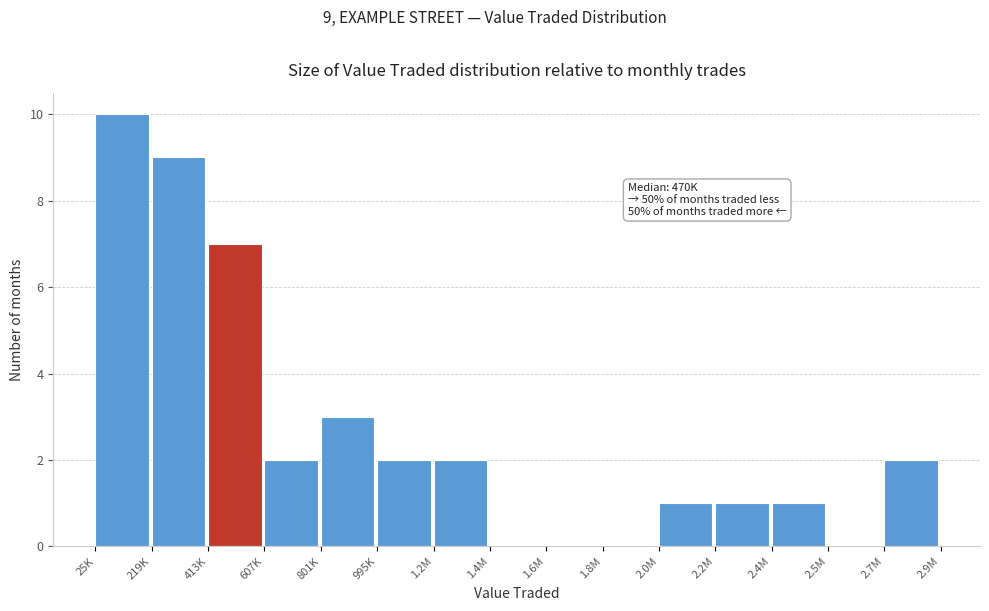

Reading left to right, what are all the values shown in this chart?

25K=10	219K=9	413K=7	607K=2	801K=3	995K=2	1.2M=2	1.4M=0	1.6M=0	1.8M=0	2.0M=1	2.2M=1	2.4M=1	2.5M=0	2.7M=2